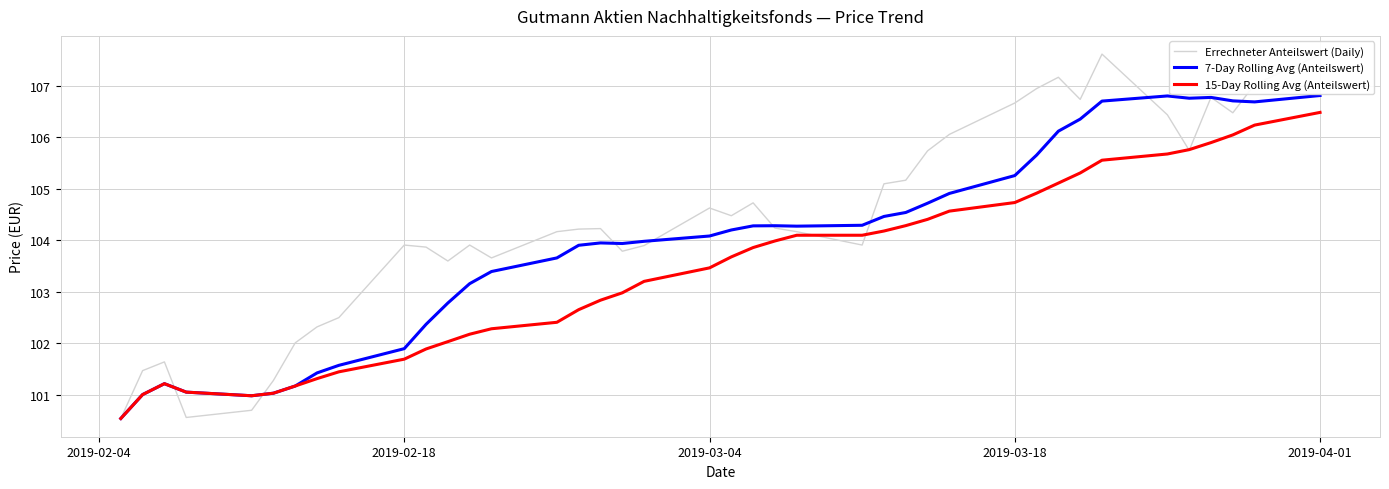

Rank the series by their average value, from lowest to highest.

15-Day Rolling Avg (Anteilswert), 7-Day Rolling Avg (Anteilswert), Errechneter Anteilswert (Daily)